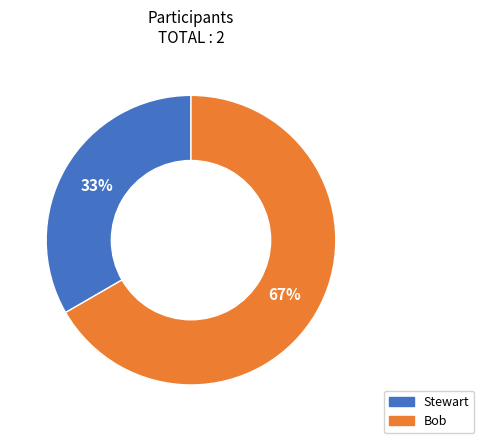

What is the ratio of the value at Bob to the value at Stewart?

2.0